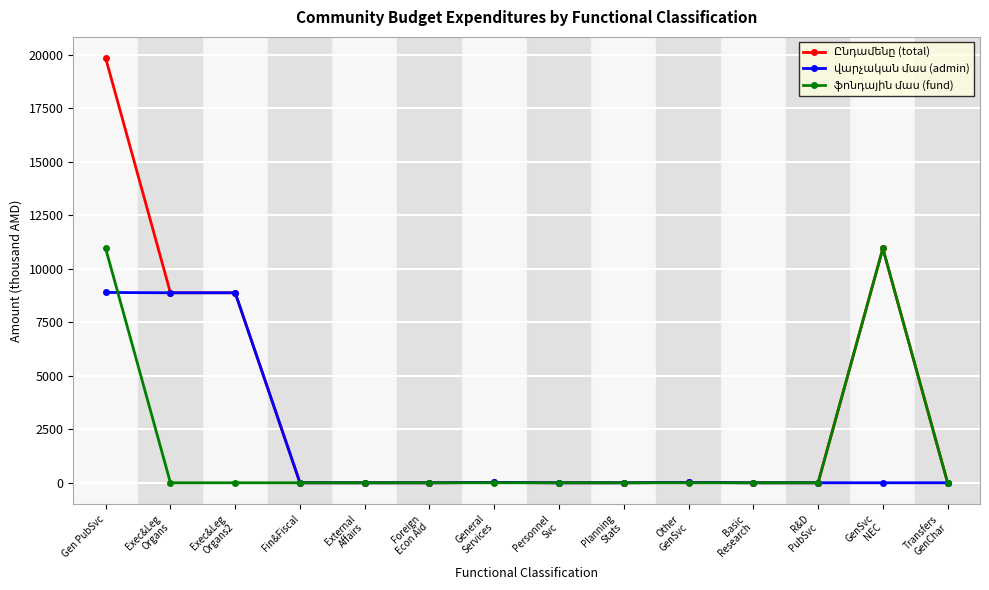

At how many categories does at least one series exceed 4065?

4